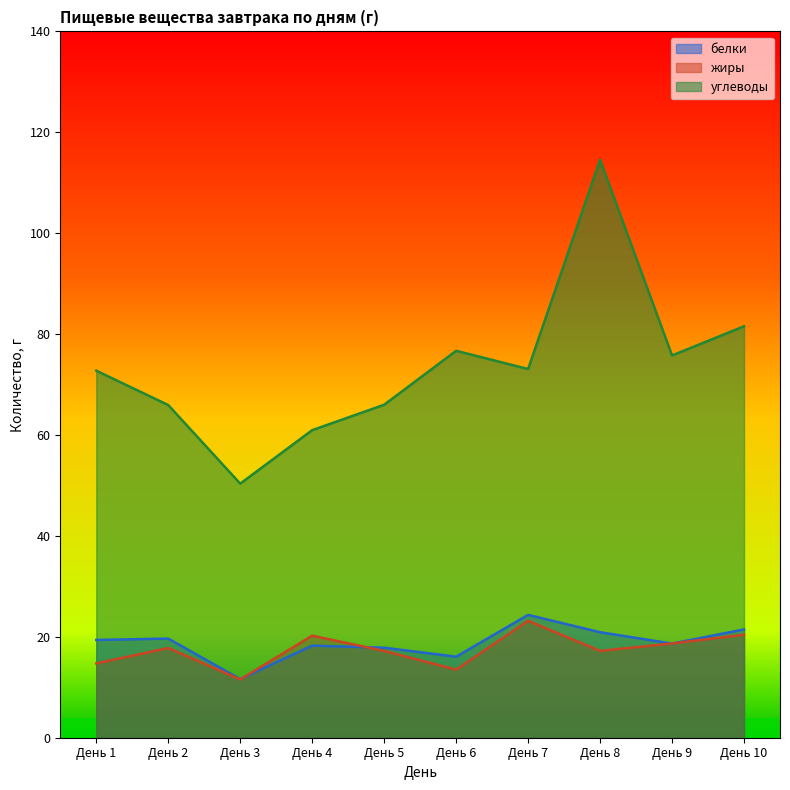

What is the average value of the жиры series?

17.4